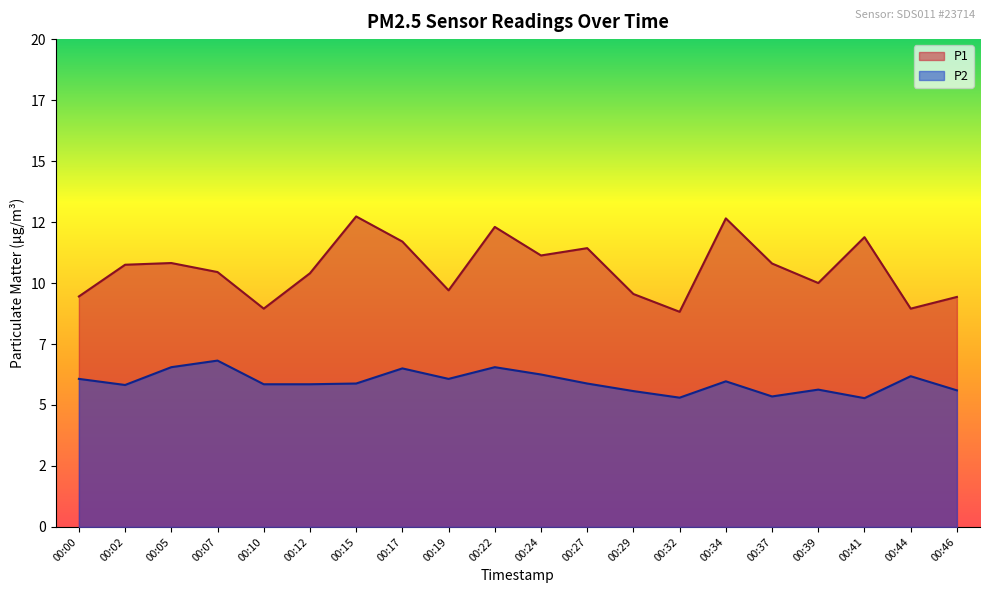

Reading right to left, transcribe all the data shown in this chart.

P1: 00:46=9.4	00:44=8.9	00:41=11.9	00:39=10.0	00:37=10.8	00:34=12.7	00:32=8.8	00:29=9.6	00:27=11.4	00:24=11.1	00:22=12.3	00:19=9.7	00:17=11.7	00:15=12.7	00:12=10.4	00:10=8.9	00:07=10.4	00:05=10.8	00:02=10.8	00:00=9.4
P2: 00:46=5.6	00:44=6.2	00:41=5.3	00:39=5.6	00:37=5.3	00:34=6.0	00:32=5.3	00:29=5.6	00:27=5.9	00:24=6.2	00:22=6.5	00:19=6.1	00:17=6.5	00:15=5.9	00:12=5.8	00:10=5.8	00:07=6.8	00:05=6.5	00:02=5.8	00:00=6.1